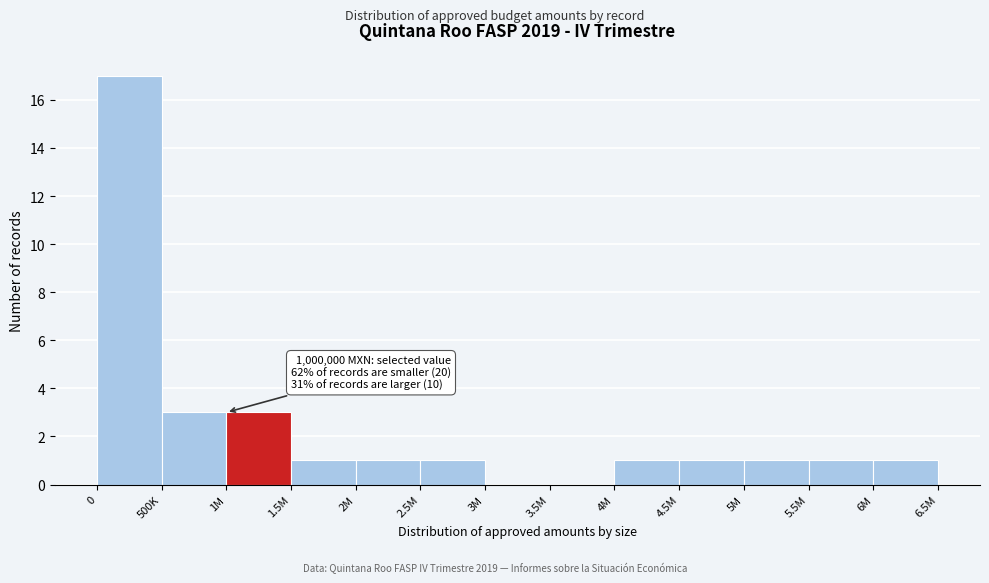

Reading left to right, list all the values displayed in this chart.

0=17	500K=3	1M=3	1.5M=1	2M=1	2.5M=1	3M=0	3.5M=0	4M=1	4.5M=1	5M=1	5.5M=1	6M=1